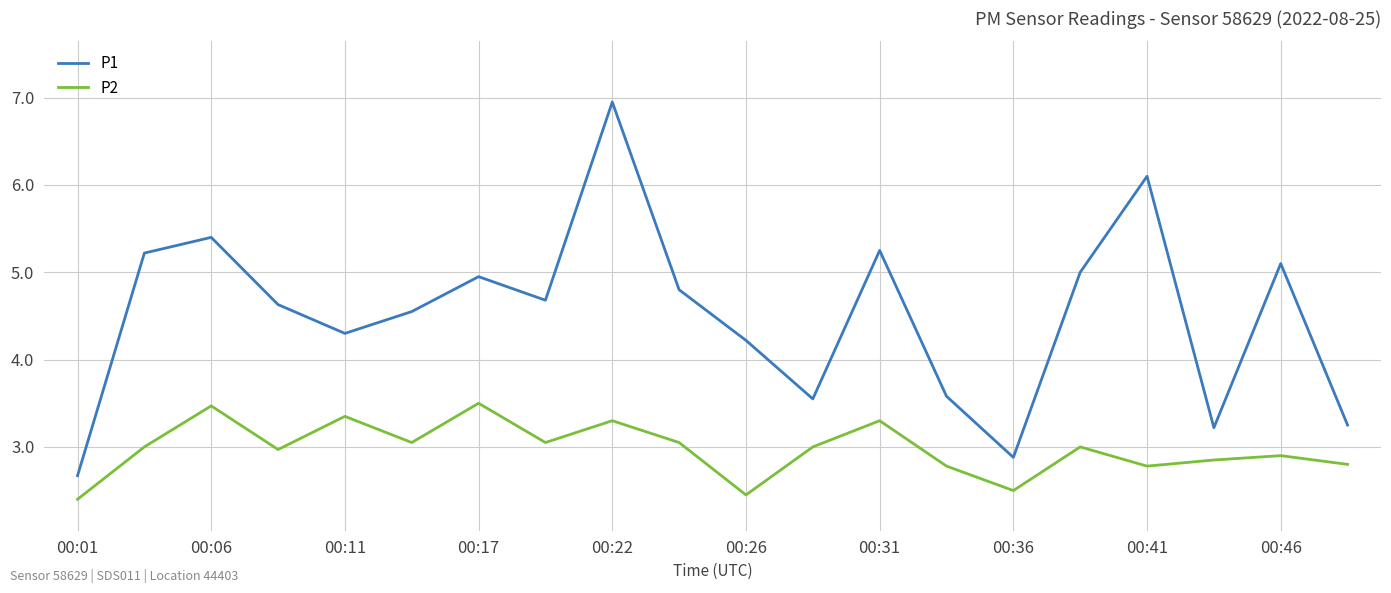

Which series has the largest total across all categories?

P1